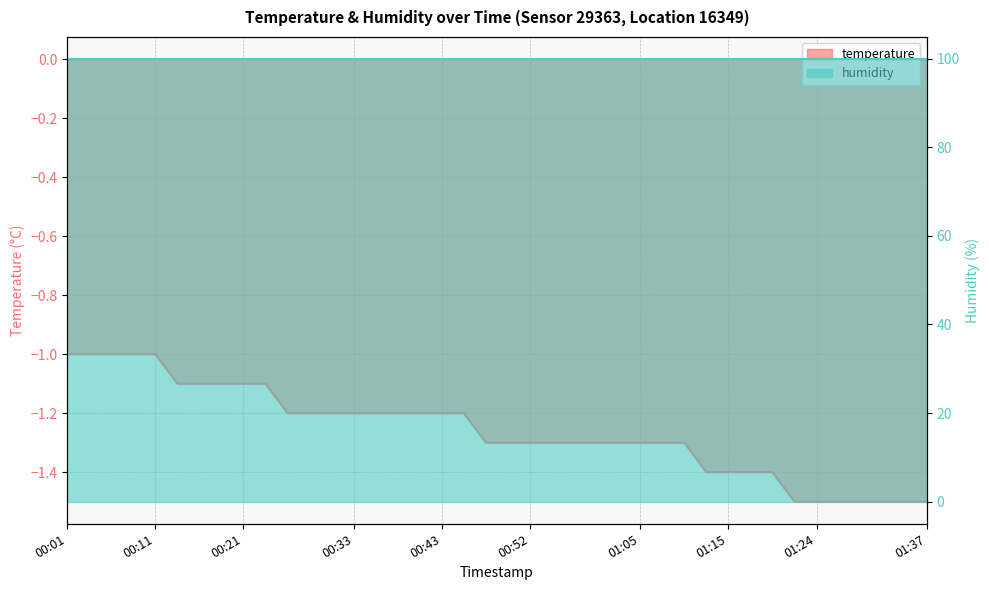

What position from the right is 00:48?

21